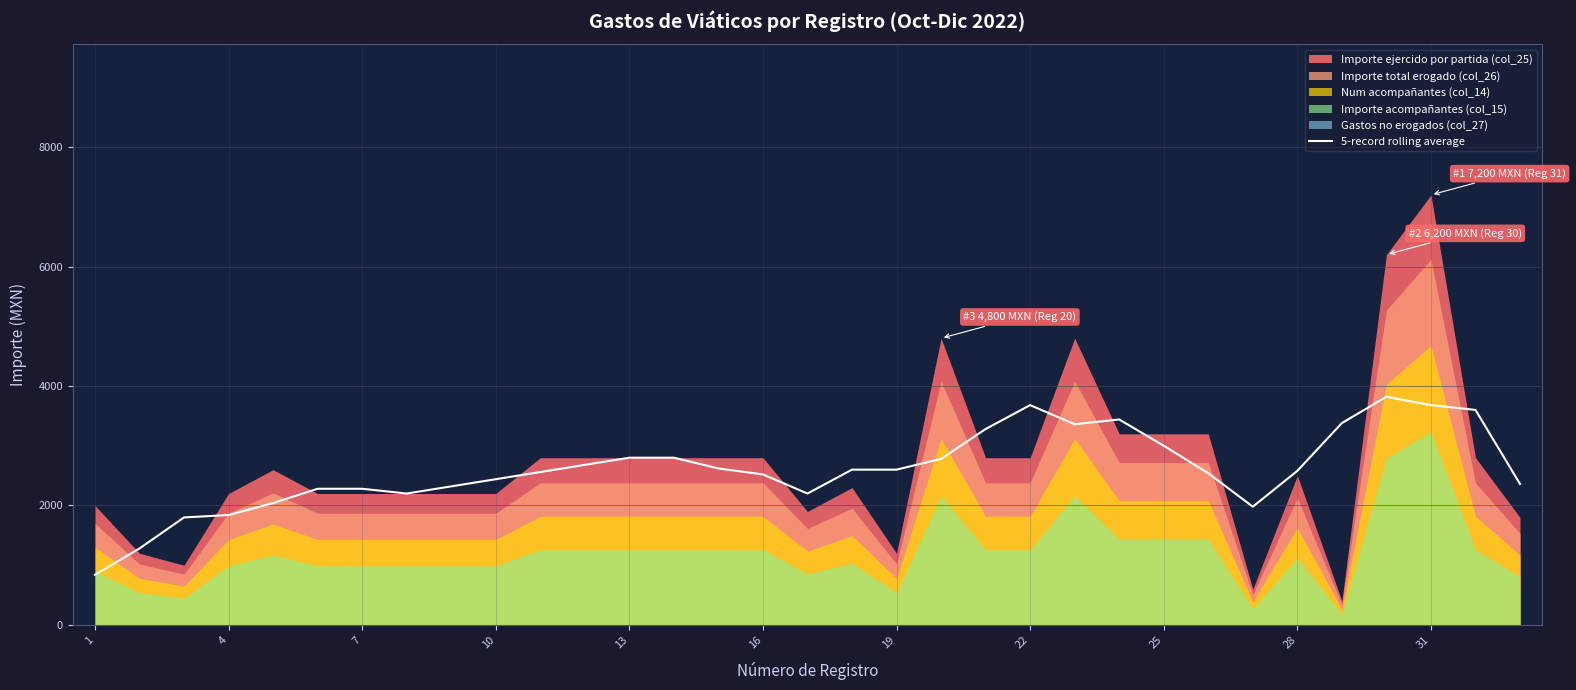

How many lines are shown in the chart?

1